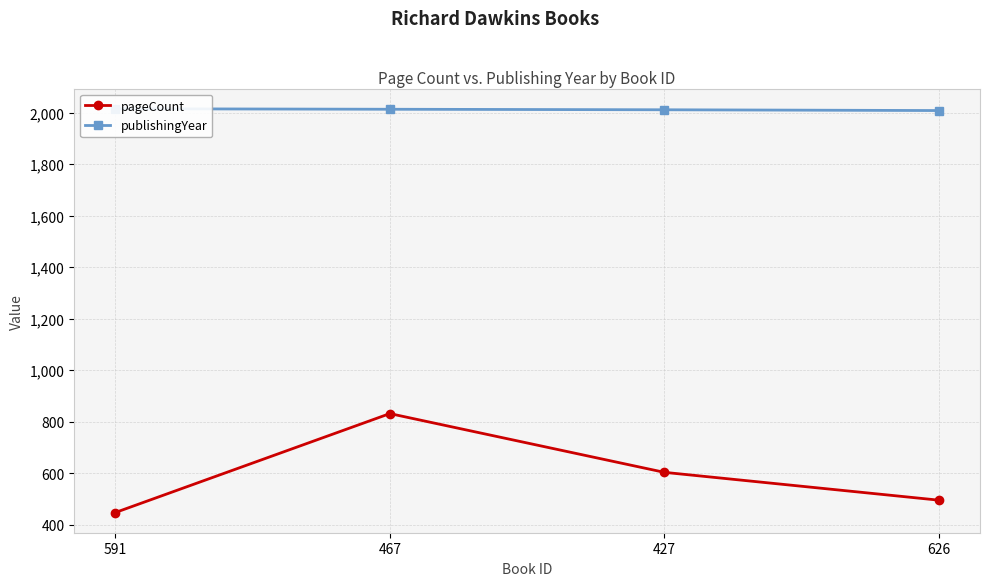

True or false: pageCount and publishingYear cross at least once.

False